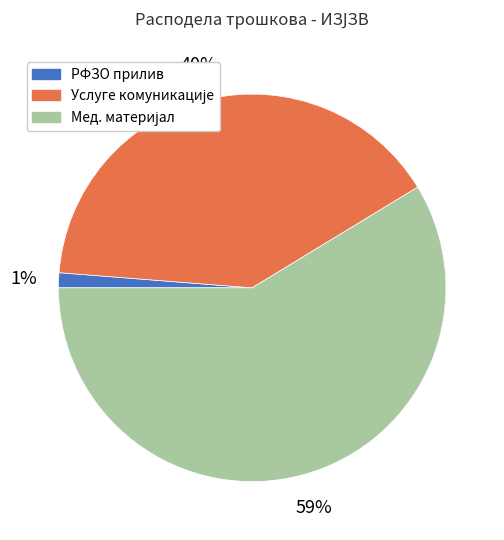

To the nearest percent, what is the average slice percentage?

33%